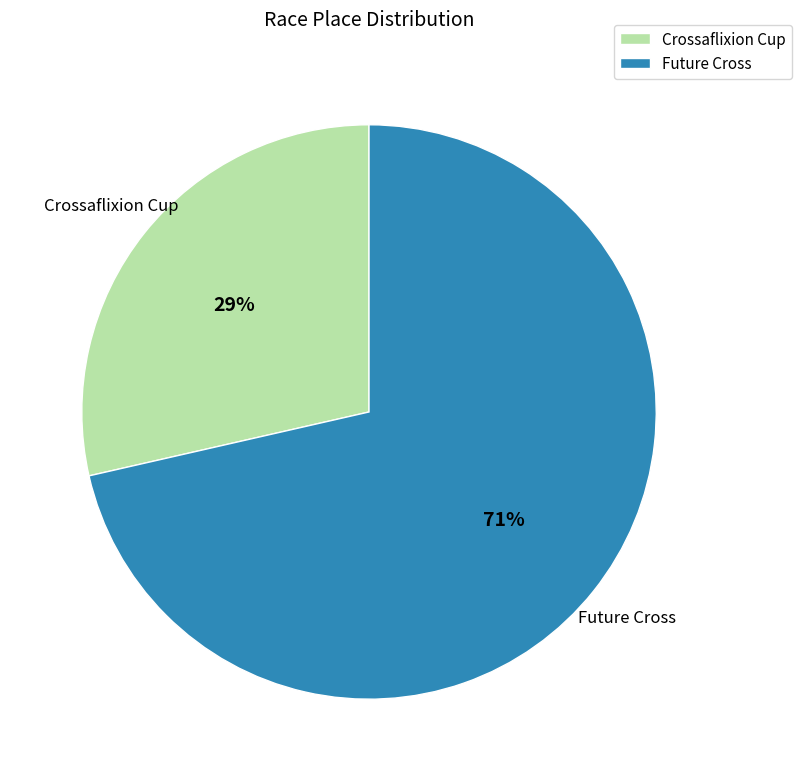

How many segments does this pie chart have?

2